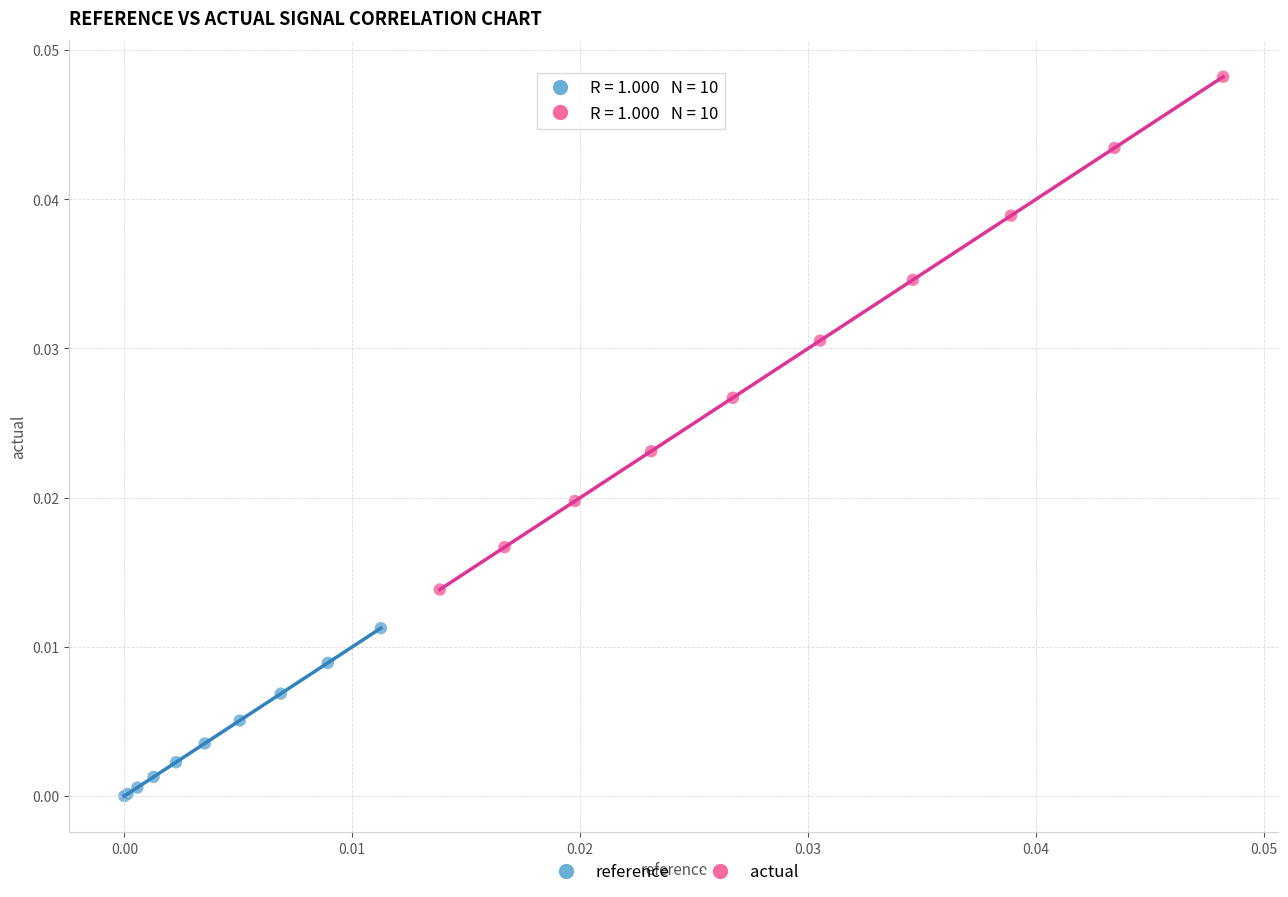

Which series has the largest Y range (max minus min)?

actual